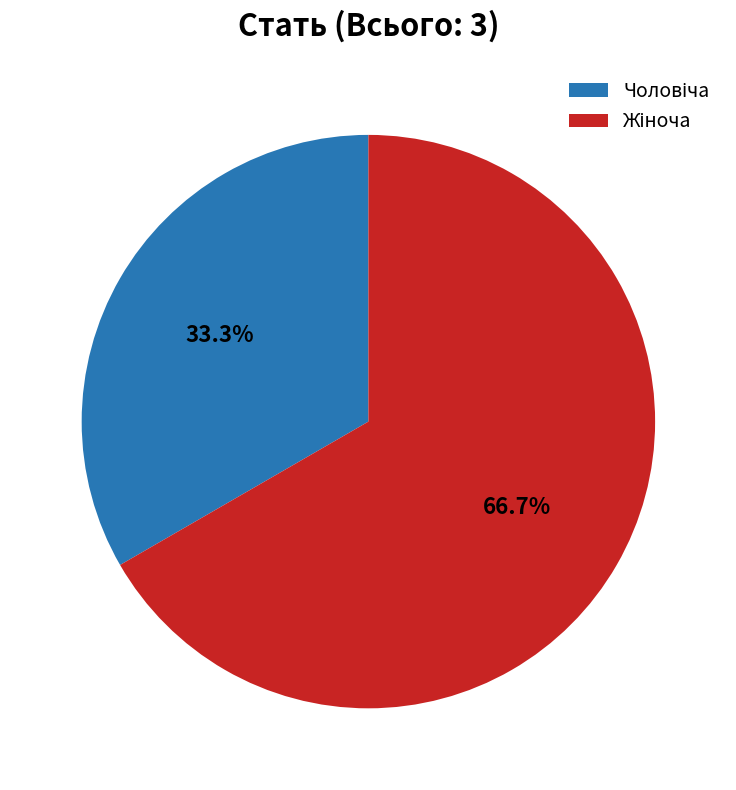

Is there any slice that represents more than half of the pie?

Yes